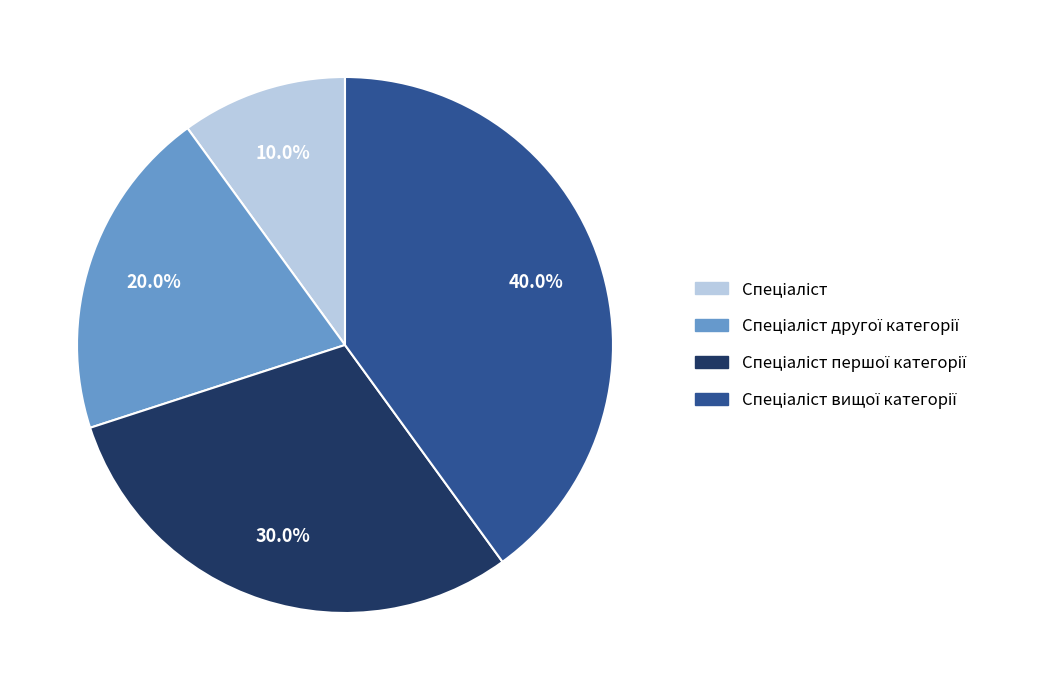

How many slices are in this pie chart?

4